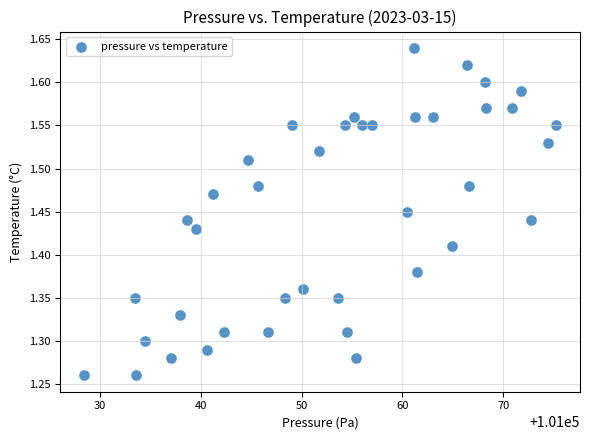

What is the range of Y values (max minus min)?

0.4